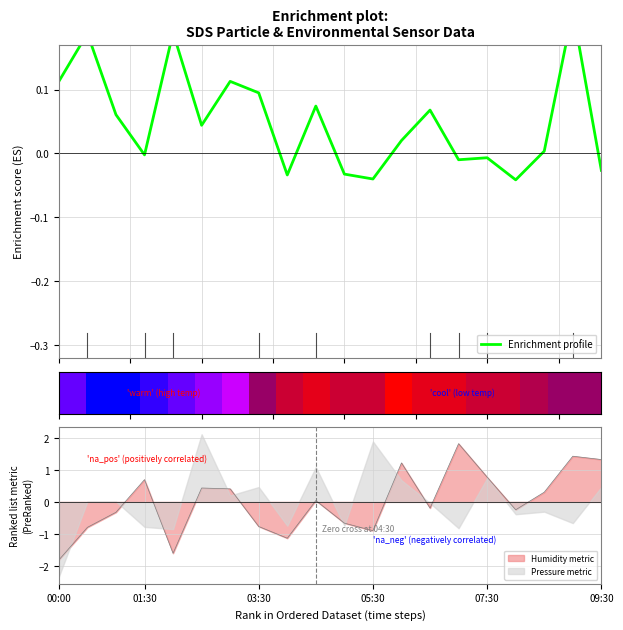

What is the sum of all values?

1.0